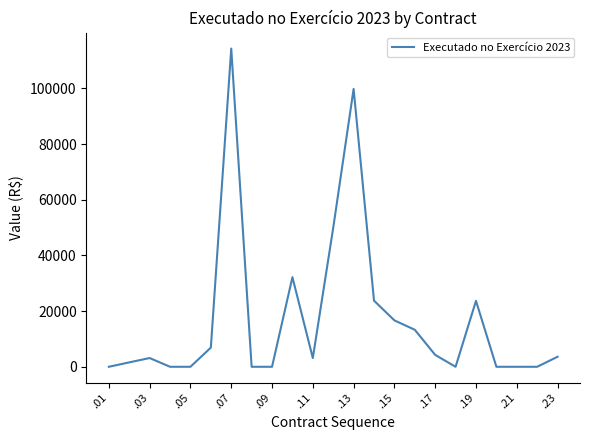

What is the greatest value displayed?

114283.4